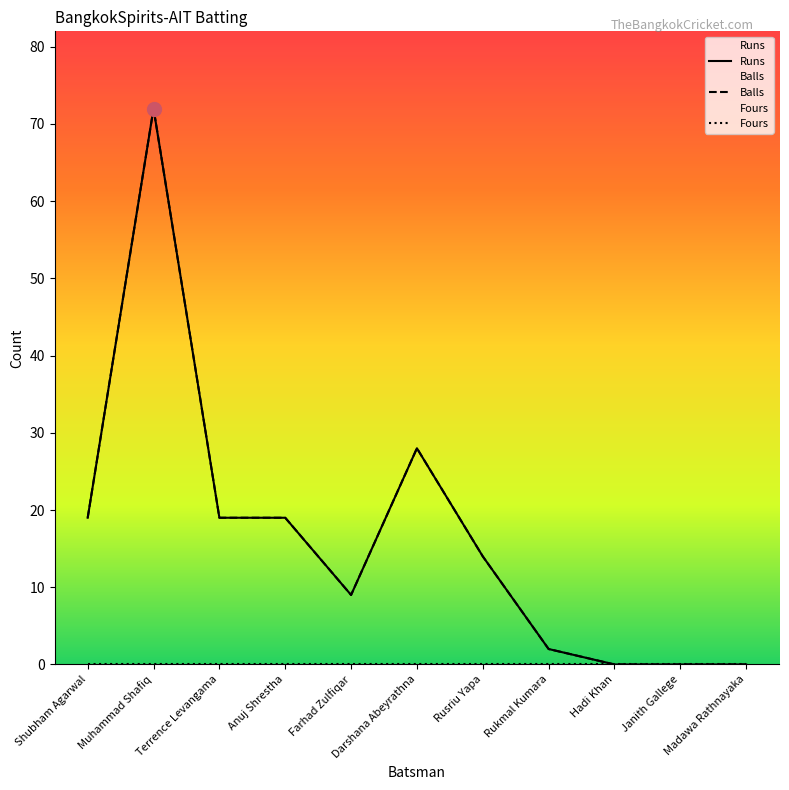

What is the sum of all Runs values?

182